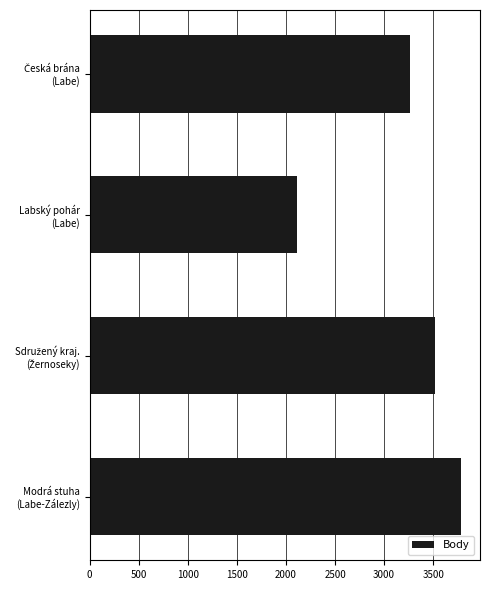

How many values are below 3517?

2